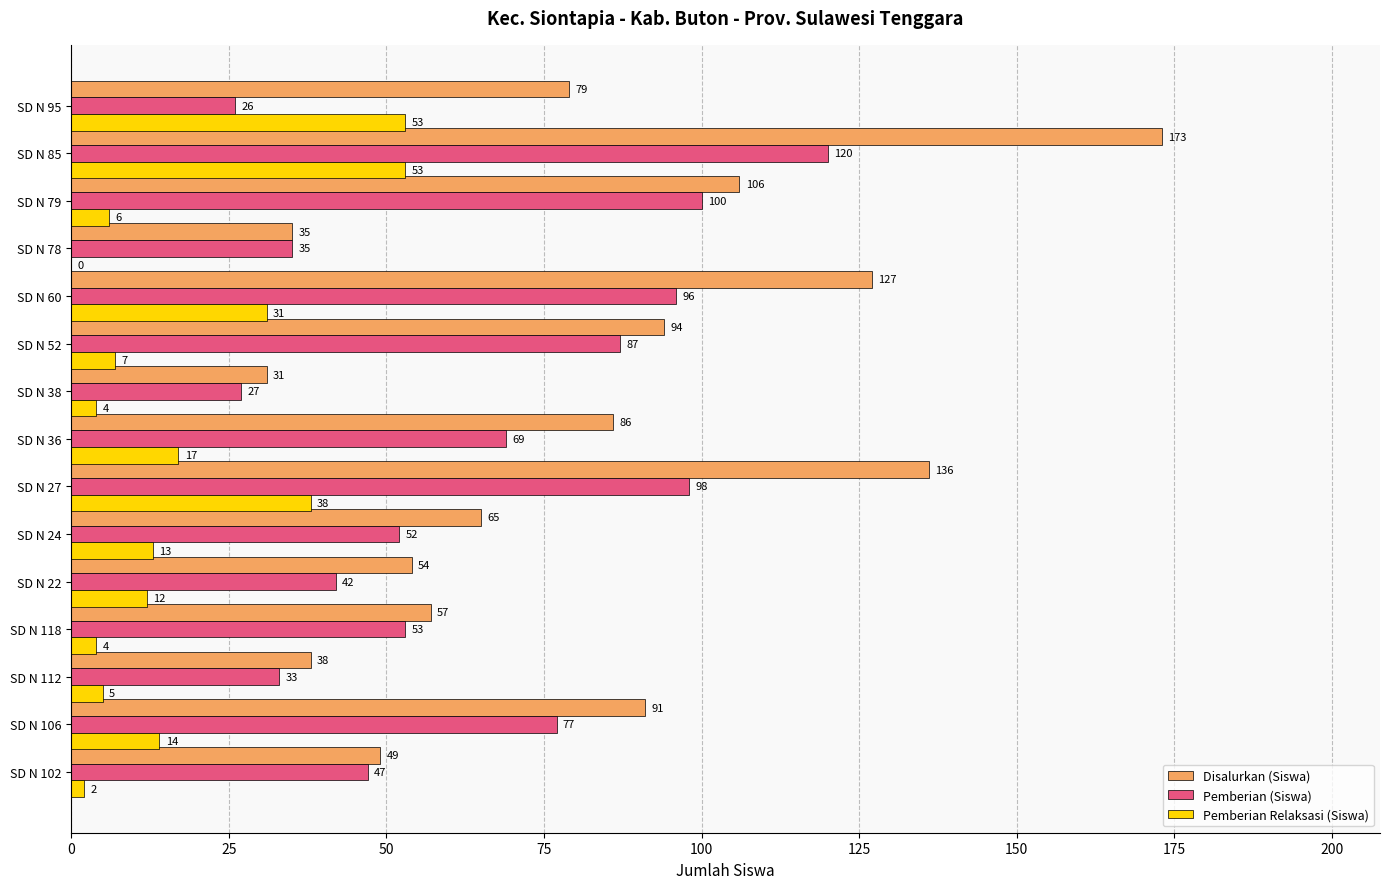

What is the average value of the Disalurkan (Siswa) series?

81